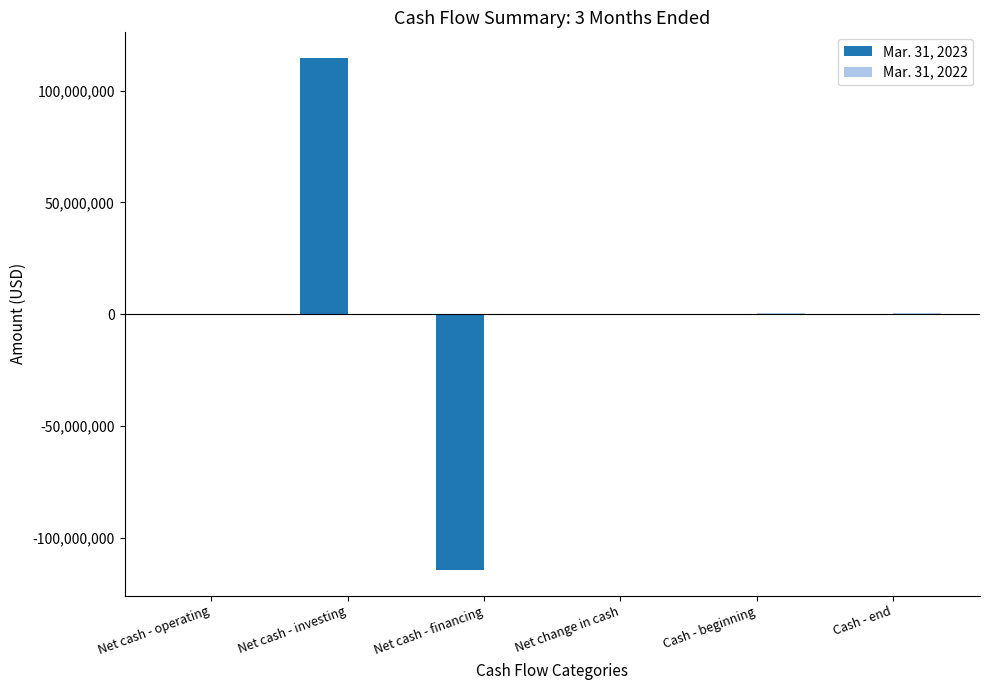

The Mar. 31, 2023 series shows 171043730 at Net cash - investing. True or false?

False